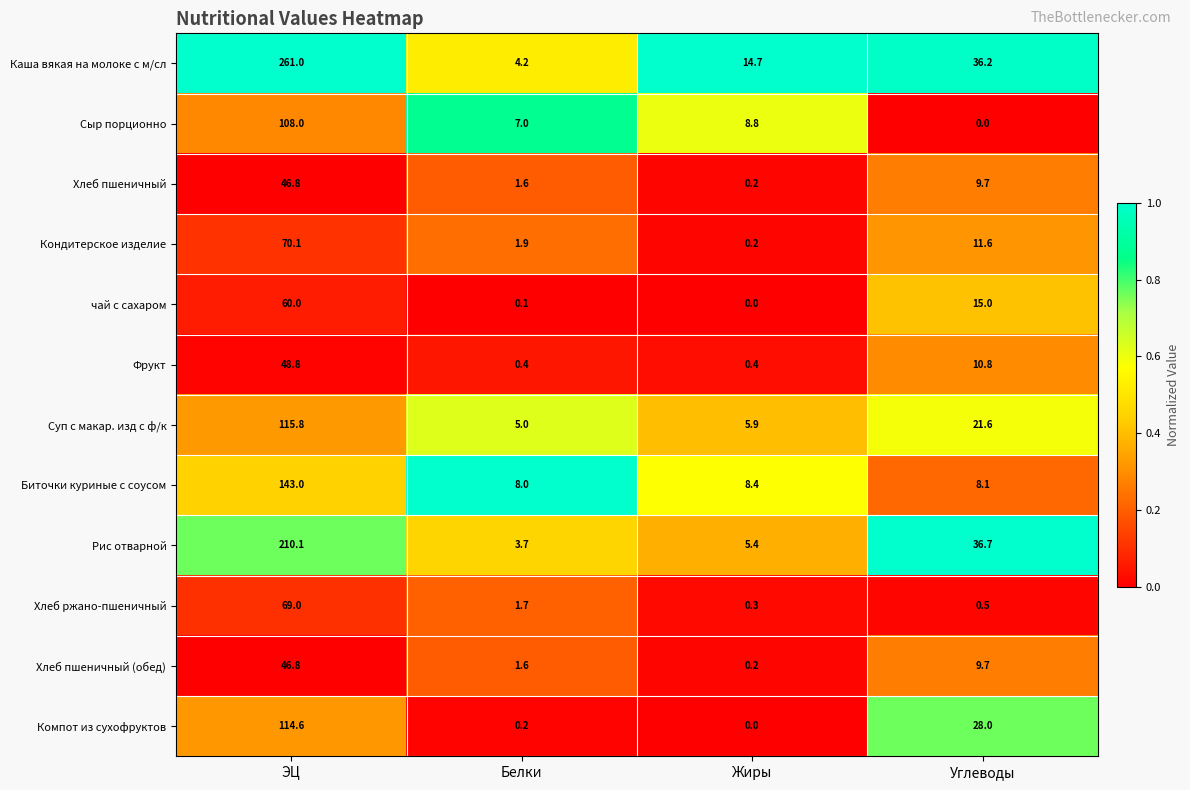

The value of Суп с макар. изд с ф/к at Белки is 5.0. True or false?

True